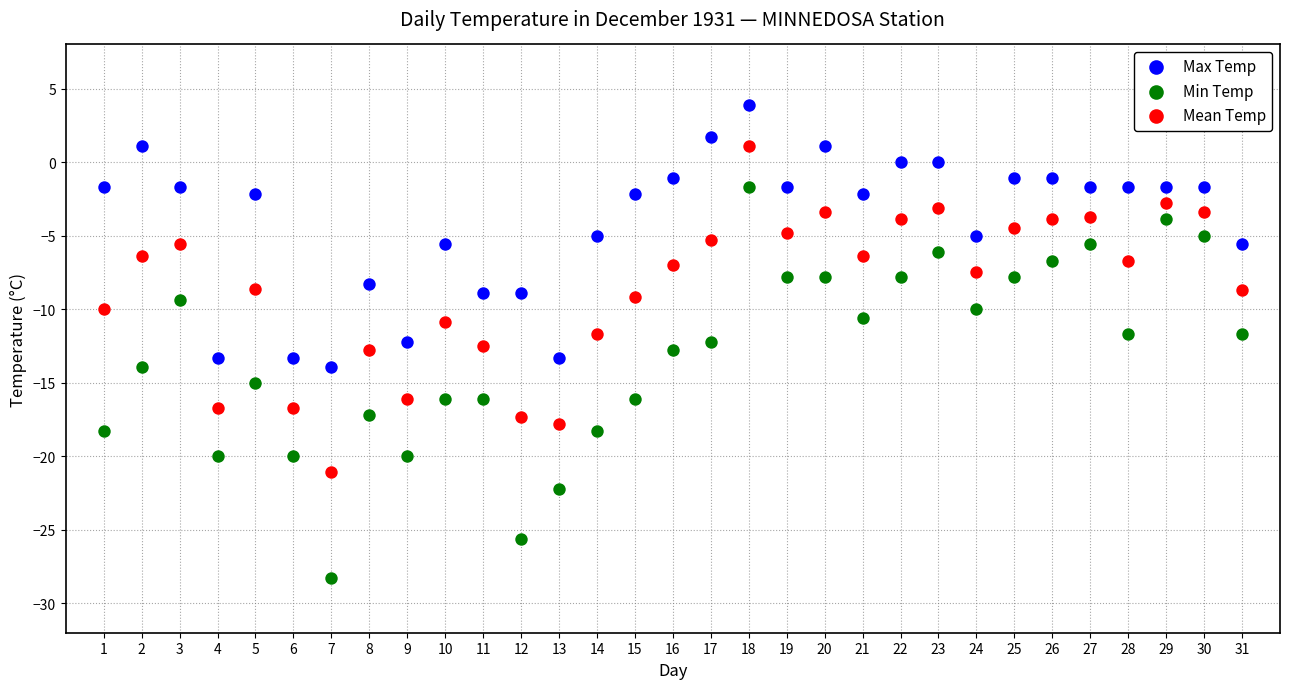

Across all data points, what is the range of Y values (max minus min)?

32.2